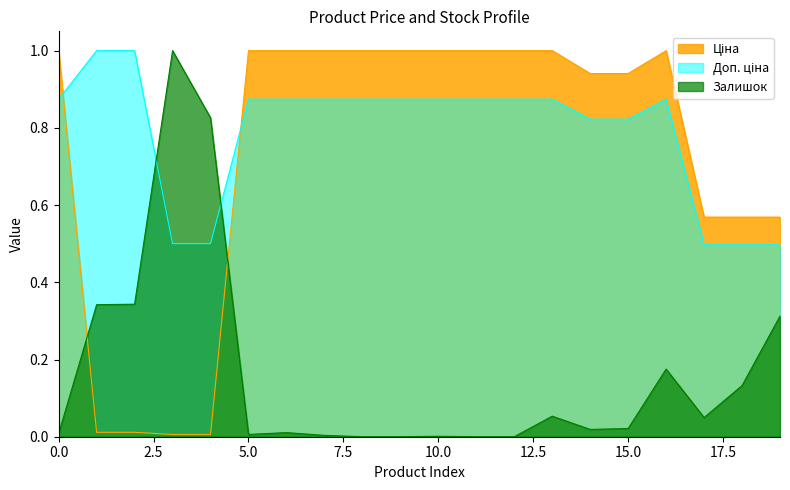

Reading left to right, what are all the values shown in this chart?

Ціна: 1.0	0.0	0.0	0.0	0.0	1.0	1.0	1.0	1.0	1.0	1.0	1.0	1.0	1.0	0.9	0.9	1.0	0.6	0.6	0.6
Доп. ціна: 0.9	1.0	1.0	0.5	0.5	0.9	0.9	0.9	0.9	0.9	0.9	0.9	0.9	0.9	0.8	0.8	0.9	0.5	0.5	0.5
Залишок: 0.0	0.3	0.3	1.0	0.8	0.0	0.0	0.0	0.0	0.0	0.0	0.0	0.0	0.1	0.0	0.0	0.2	0.0	0.1	0.3